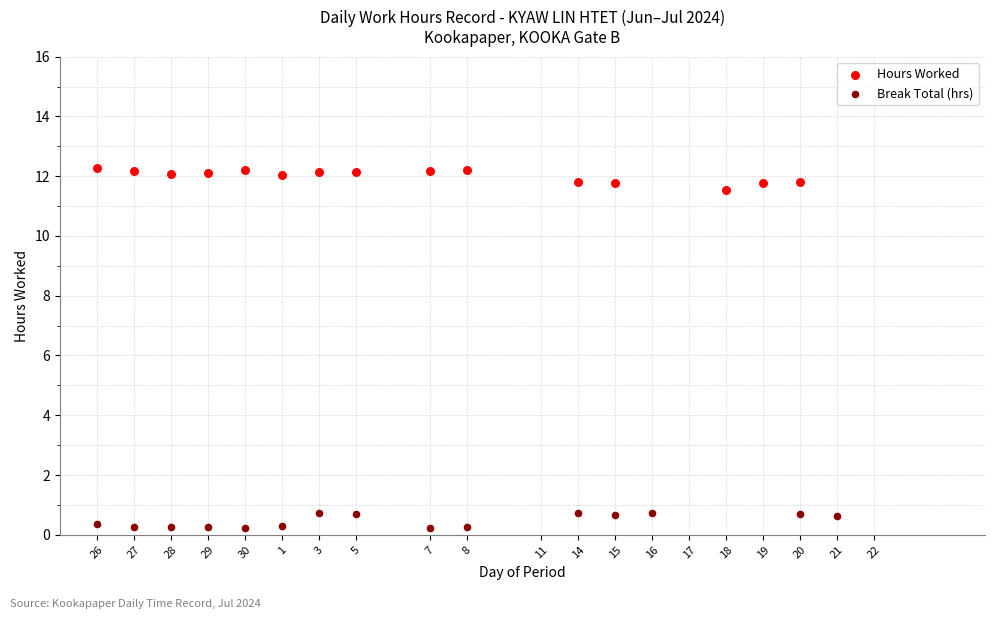

Which series reaches the maximum Y coordinate?

Hours Worked